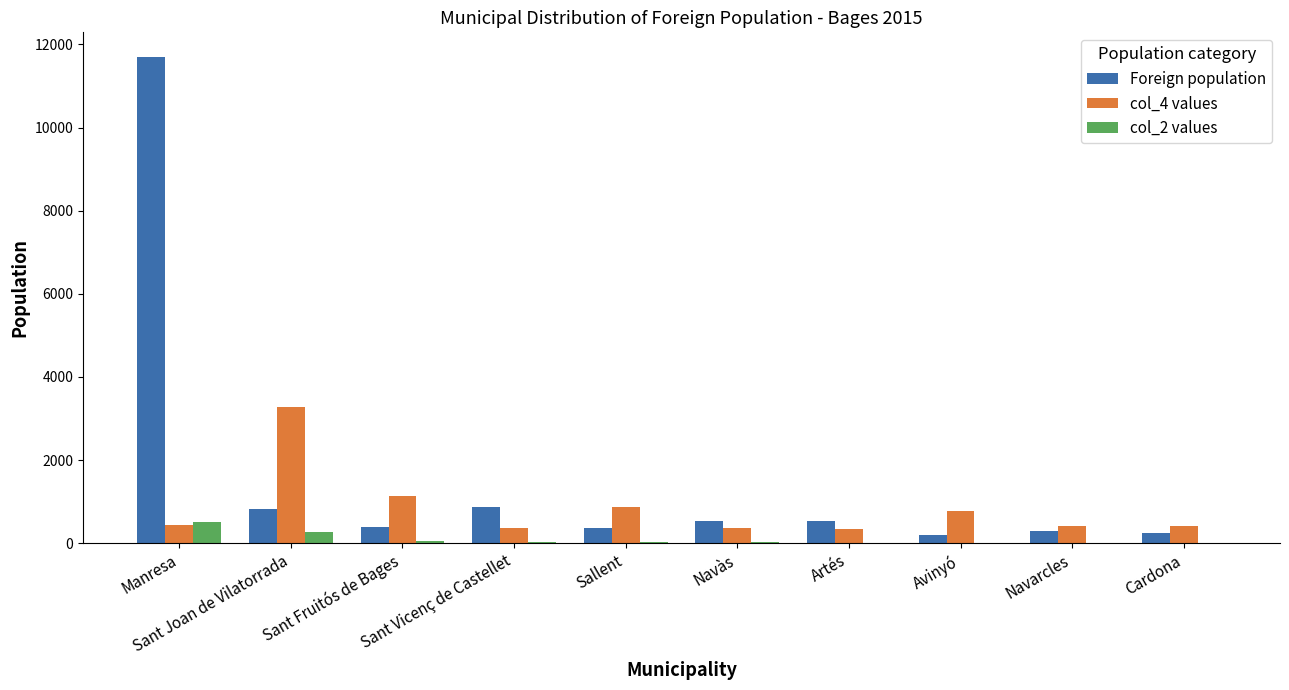

Which series has the largest total across all categories?

Foreign population